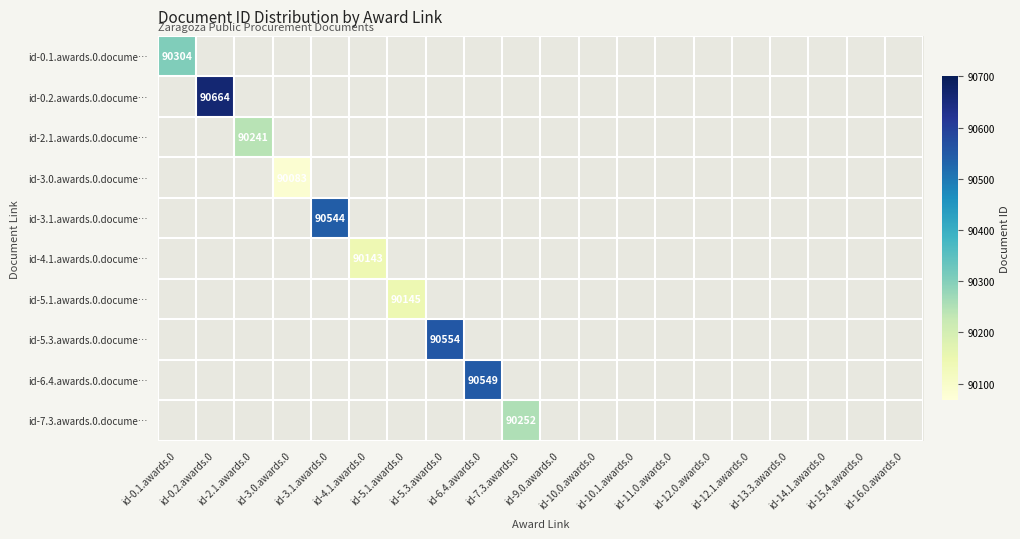

At how many categories does at least one series exceed 90163?

7